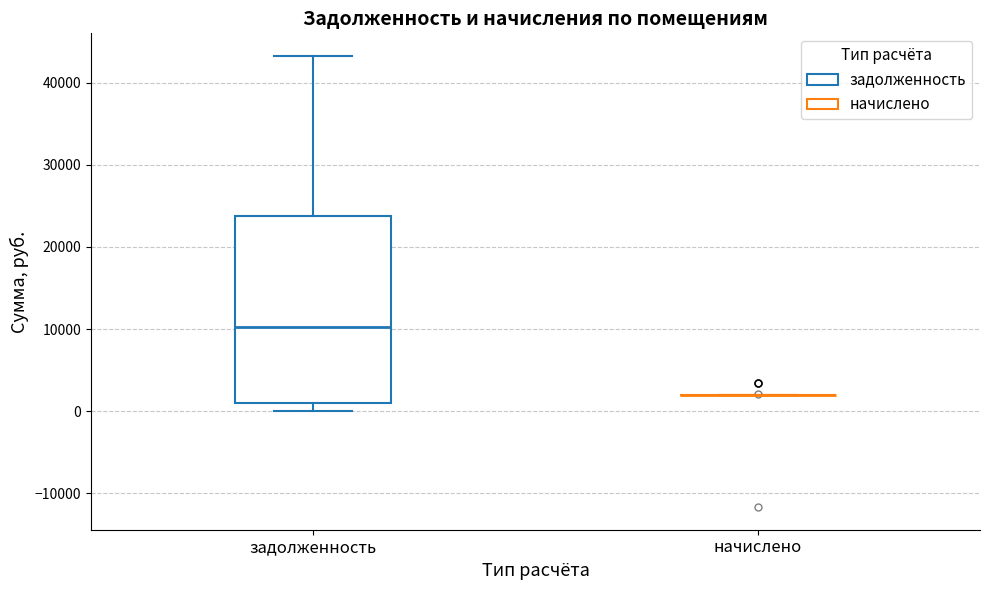

Reading left to right, transcribe this box plot: for each box, give where its median line is, the range the box spans, and where its two whiskers end, as read against the y-axis. The values are not printed on the chart, so give them approximately, as read against the axis.

задолженность: median 10000, box 1000 to 24000, whiskers 0 to 43000
начислено: box collapsed to a line at 2000, whiskers 2000 to 2000